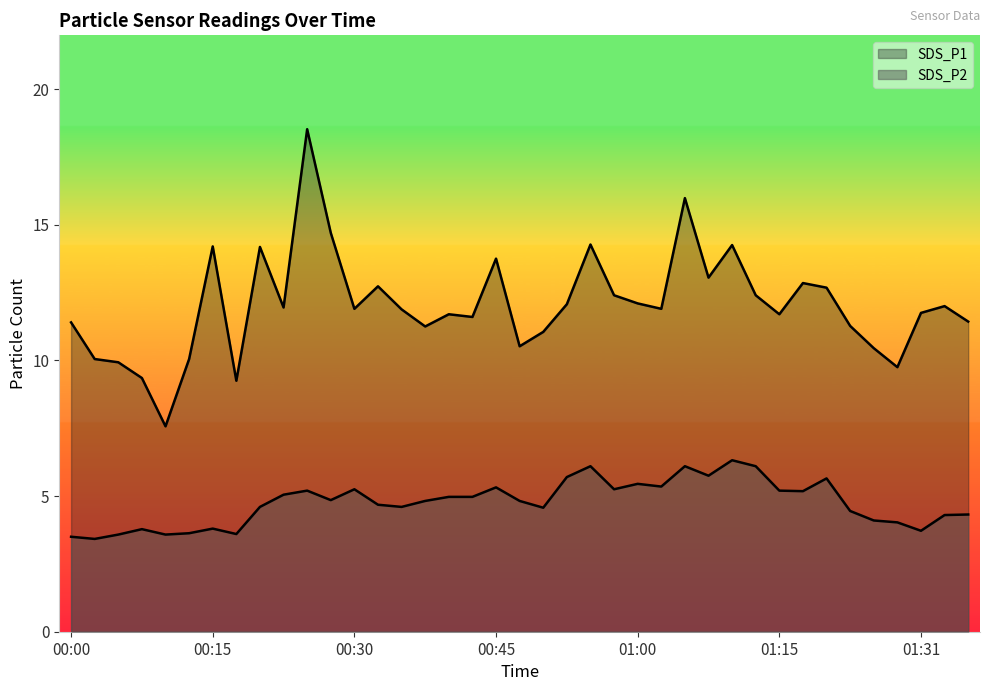

Which series has the largest range (max minus min)?

SDS_P1